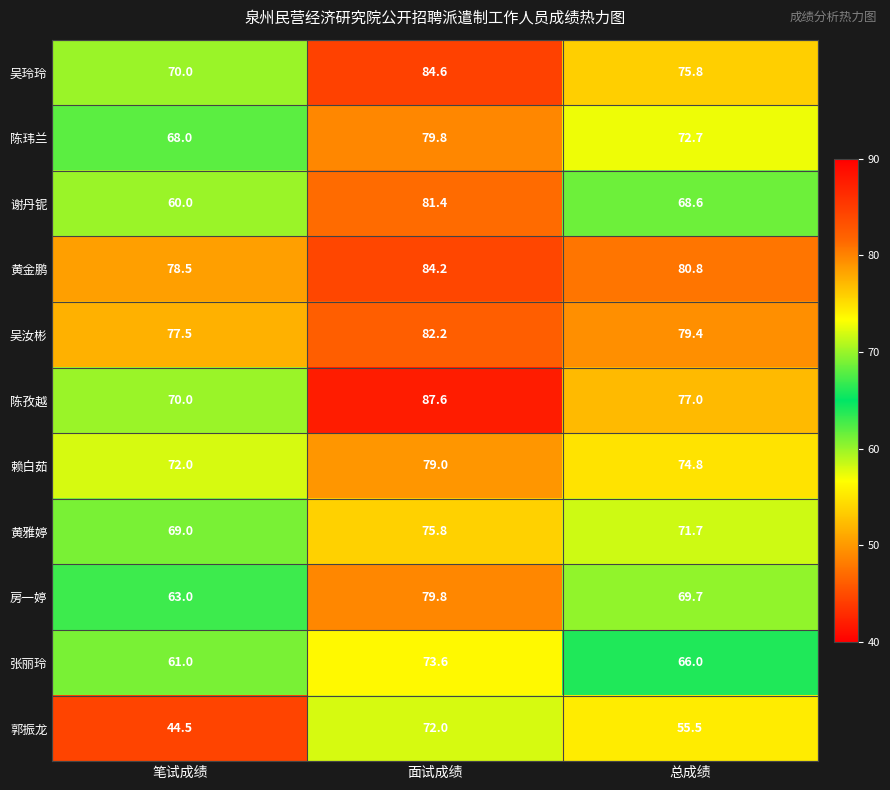

At which category does the chart reach its peak across all series?

面试成绩